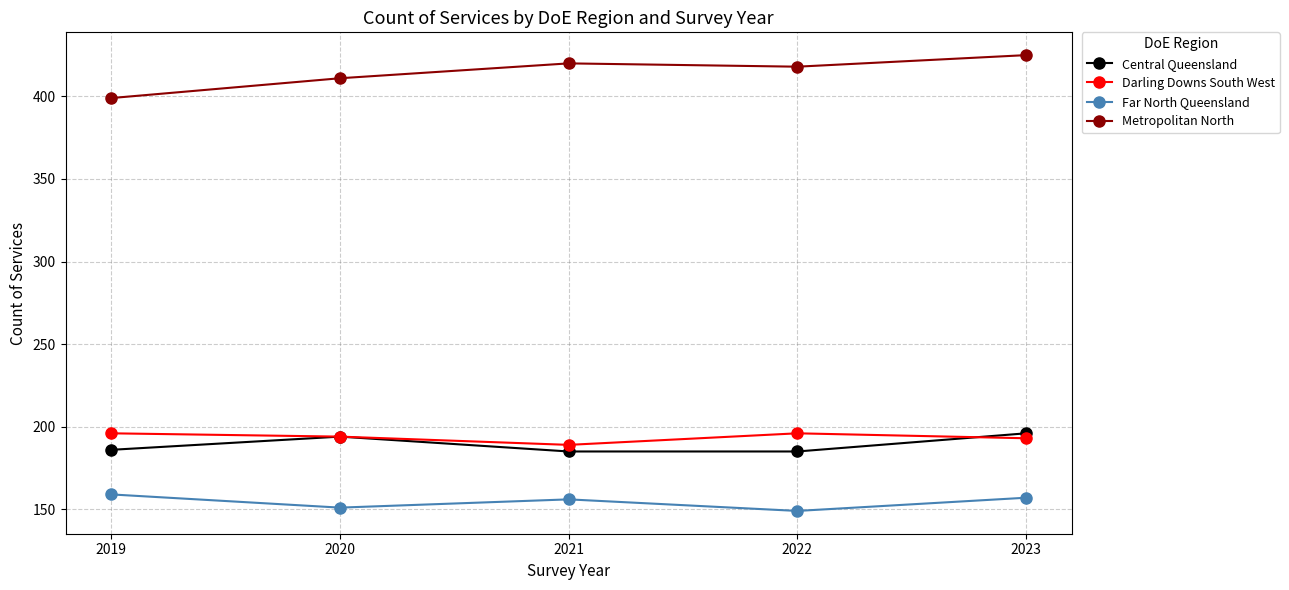

What is the sum of all Central Queensland values?

946